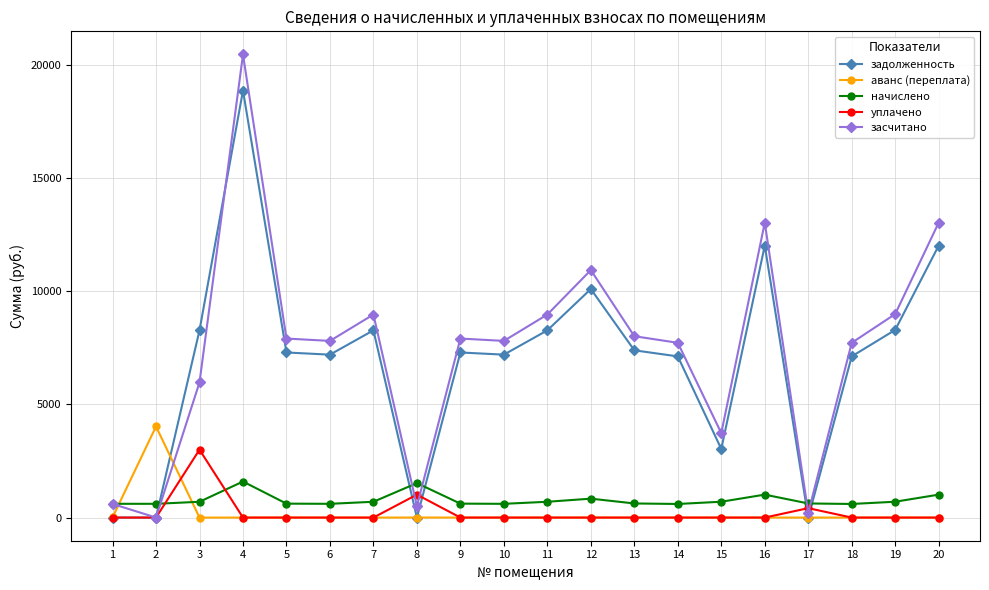

The value of задолженность at 18 is 12361.9. True or false?

False